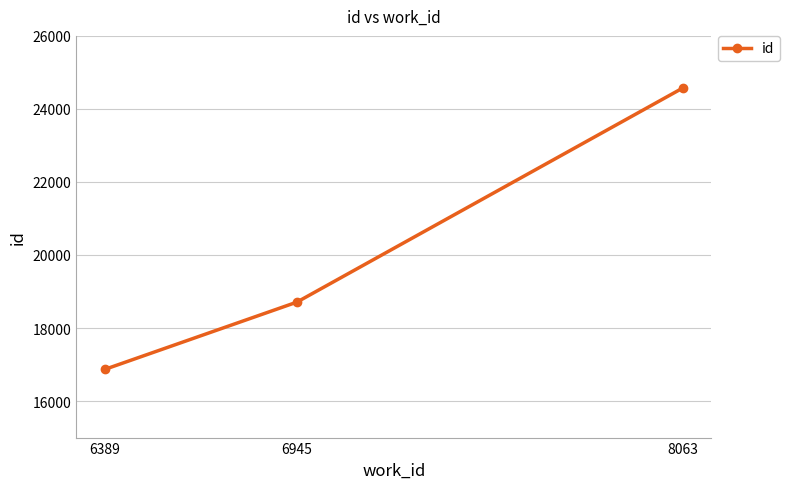

Where is the data nearest to the value 20719?

6945